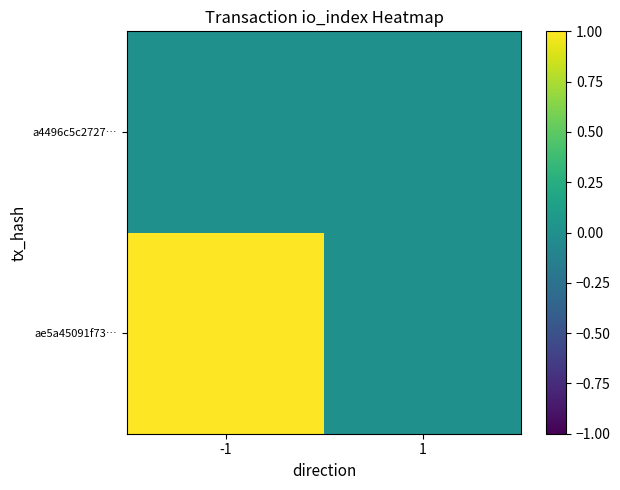

Which category has the highest value across all series?

-1